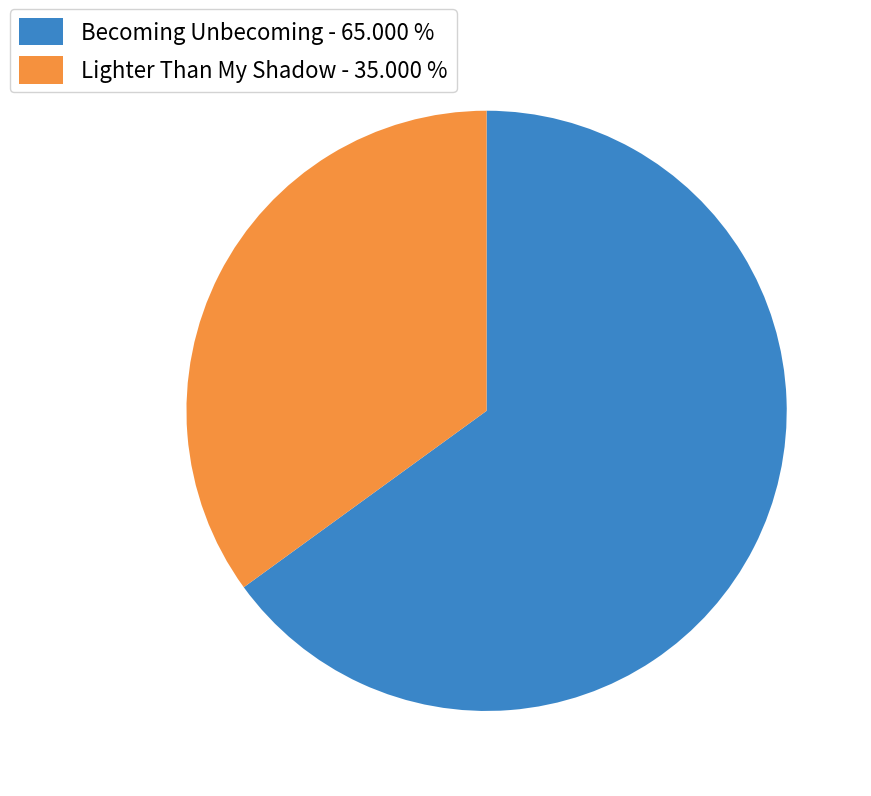

Is there a majority slice in this chart?

Yes